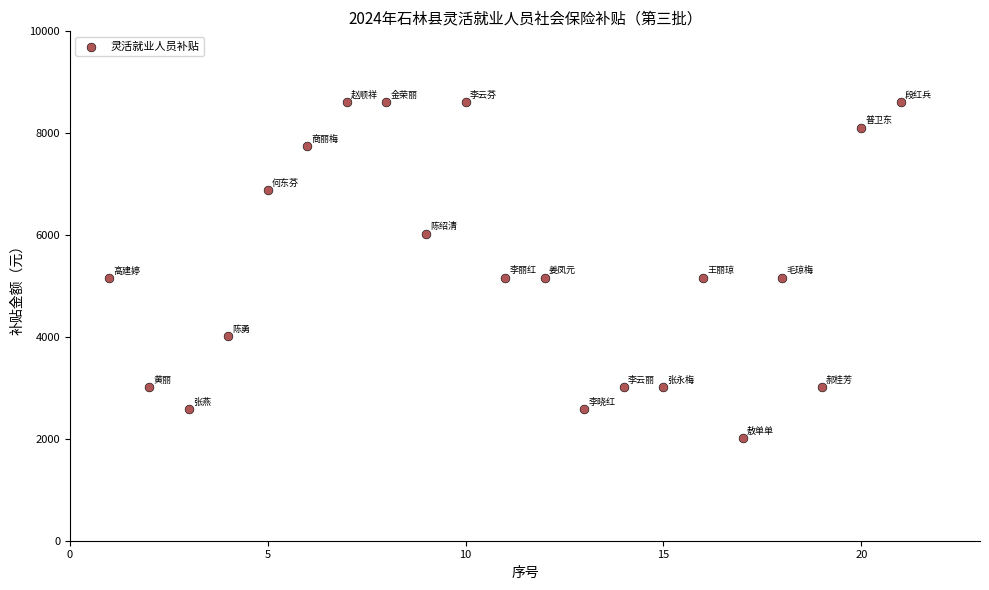

What is the range of Y values (max minus min)?

6602.8